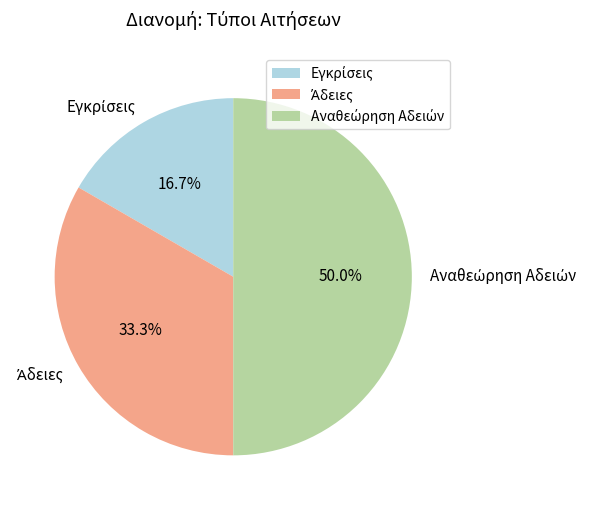

To the nearest percent, what is the difference between the Αναθεώρηση Αδειών and Εγκρίσεις slice percentages?

33%